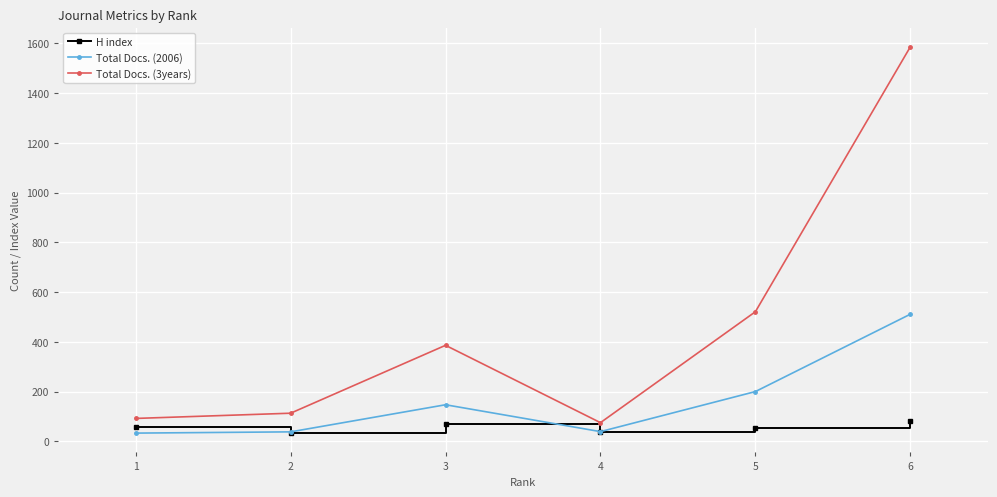

What is the total value across all series at 3?

602